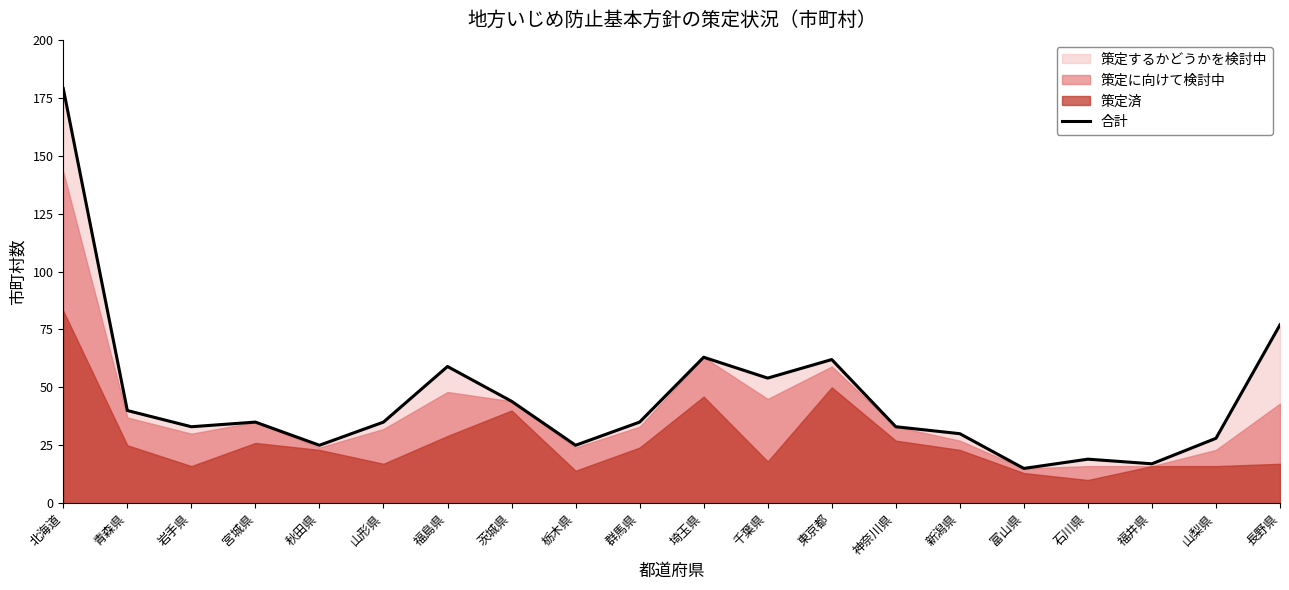

Rank the categories by value from lowest to highest.

富山県, 福井県, 石川県, 秋田県, 栃木県, 山梨県, 新潟県, 岩手県, 神奈川県, 宮城県, 山形県, 群馬県, 青森県, 茨城県, 千葉県, 福島県, 東京都, 埼玉県, 長野県, 北海道